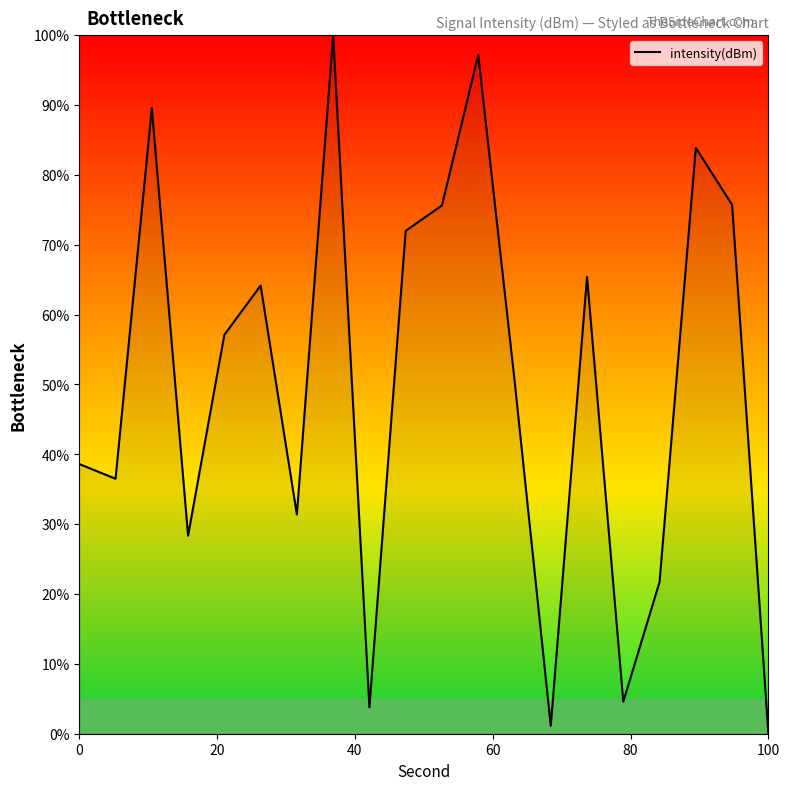

How many lines are shown in the chart?

1